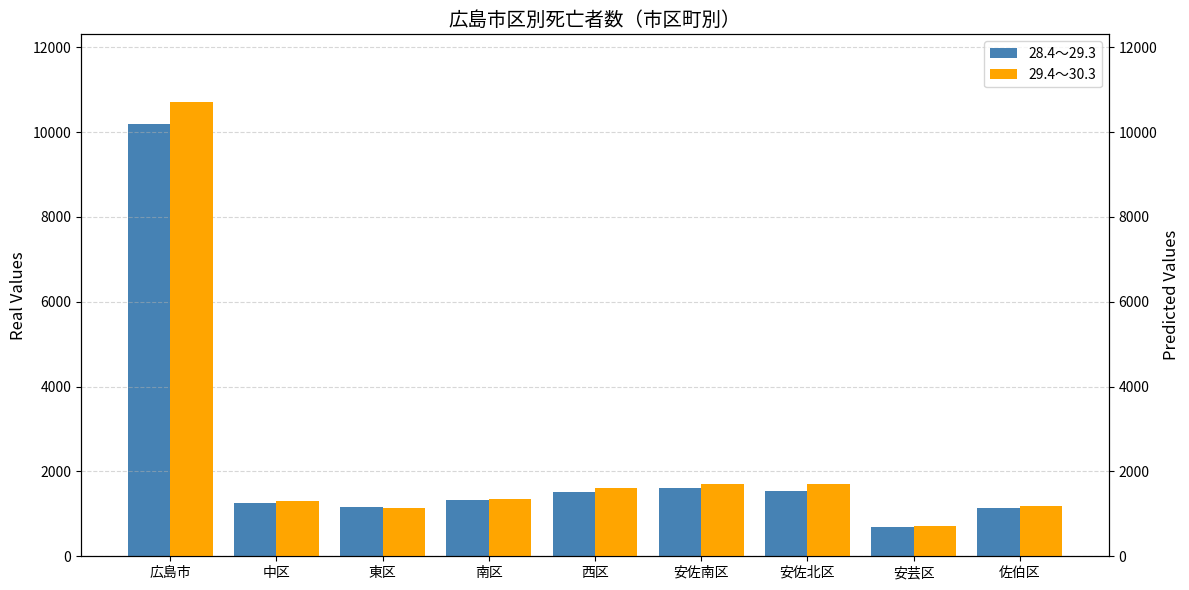

What are all the series names shown in the legend?

28.4～29.3, 29.4～30.3